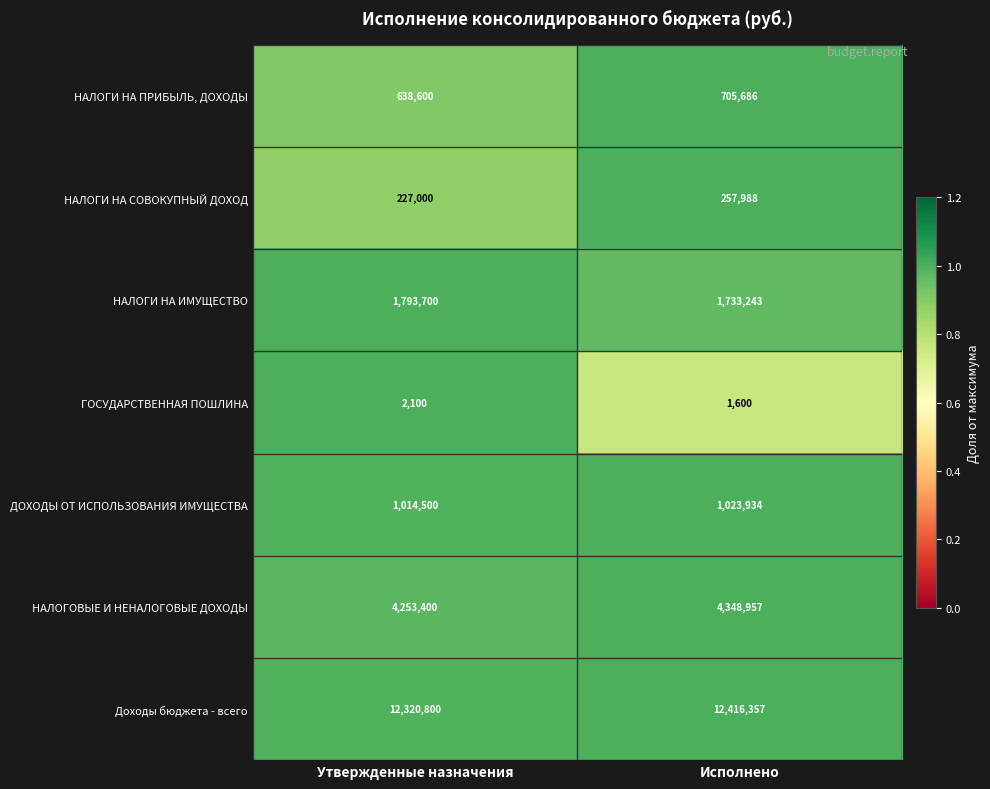

At which category is the sum across all series the highest?

Исполнено